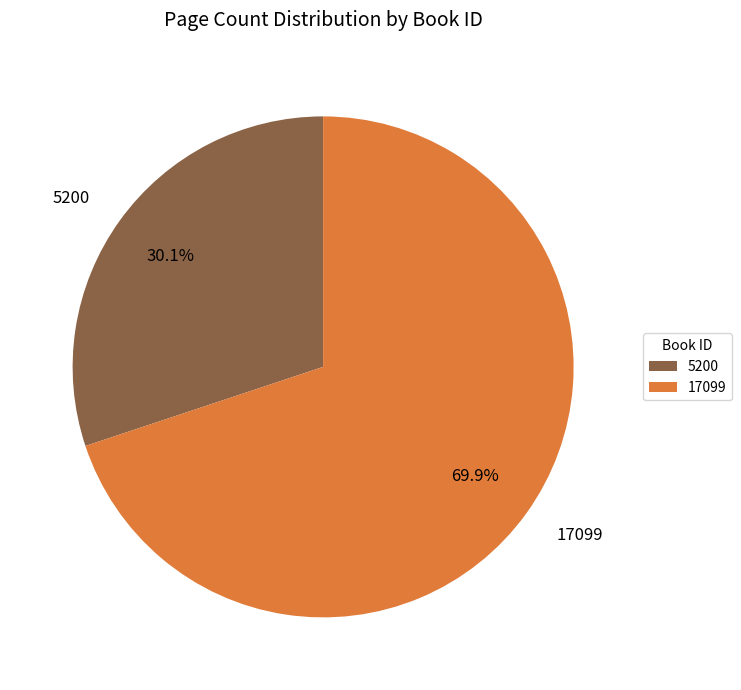

Which slice is the smallest?

5200